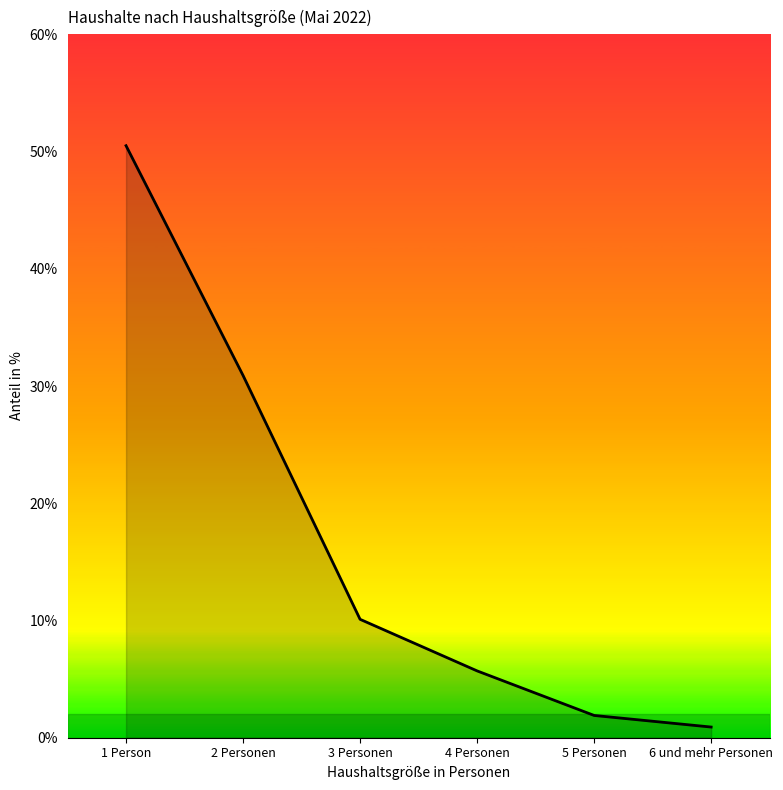

True or false: the data has more than 1 interior local peaks.

False